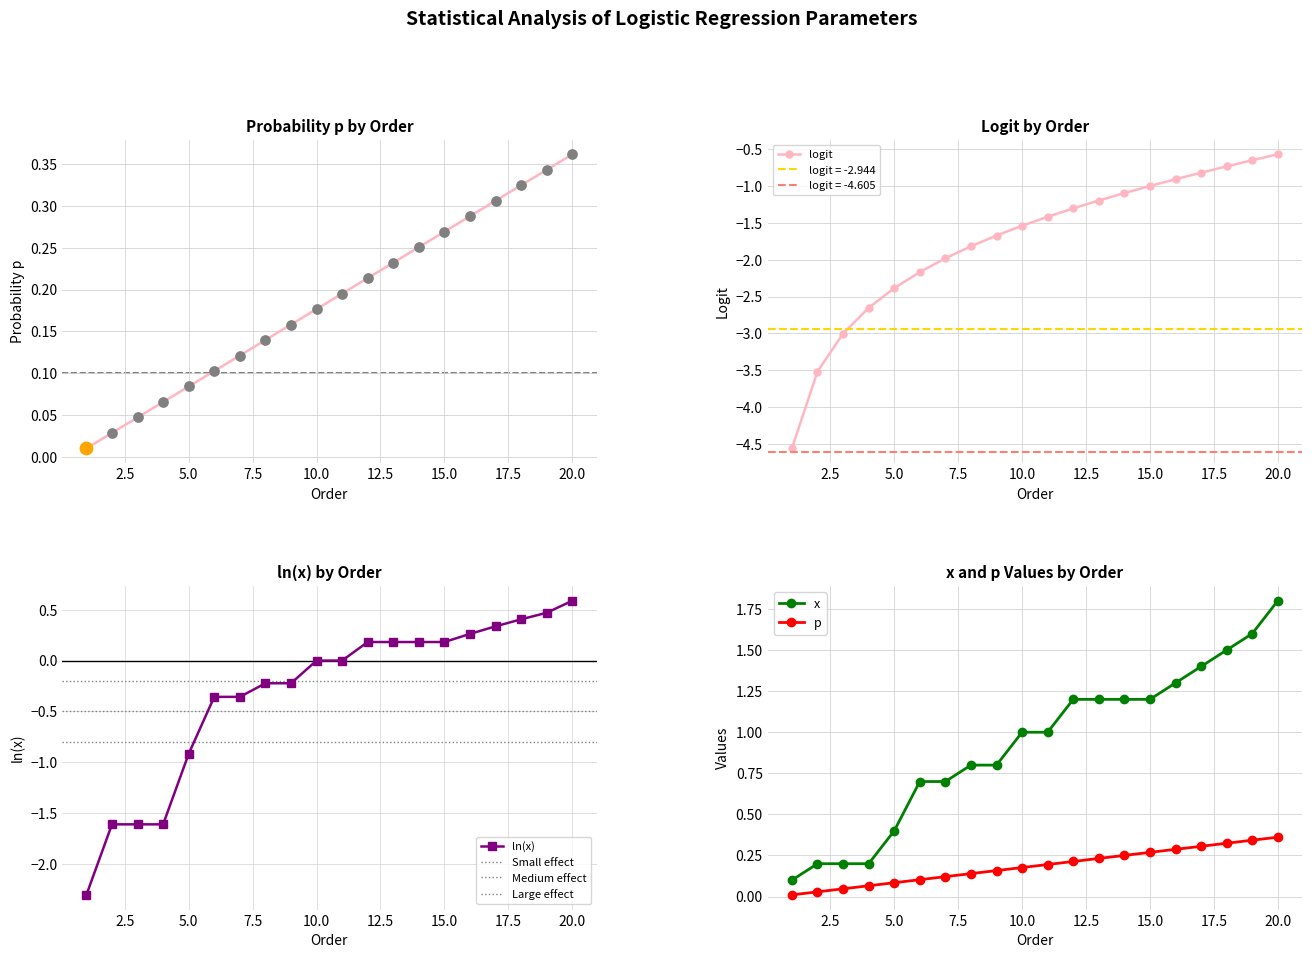

Is it true that logit equals -0.5 at 15.0?

False